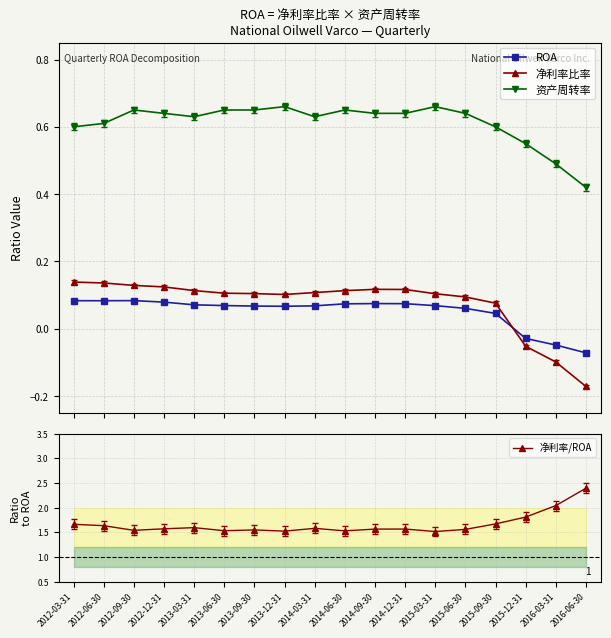

How many lines are shown in the chart?

4